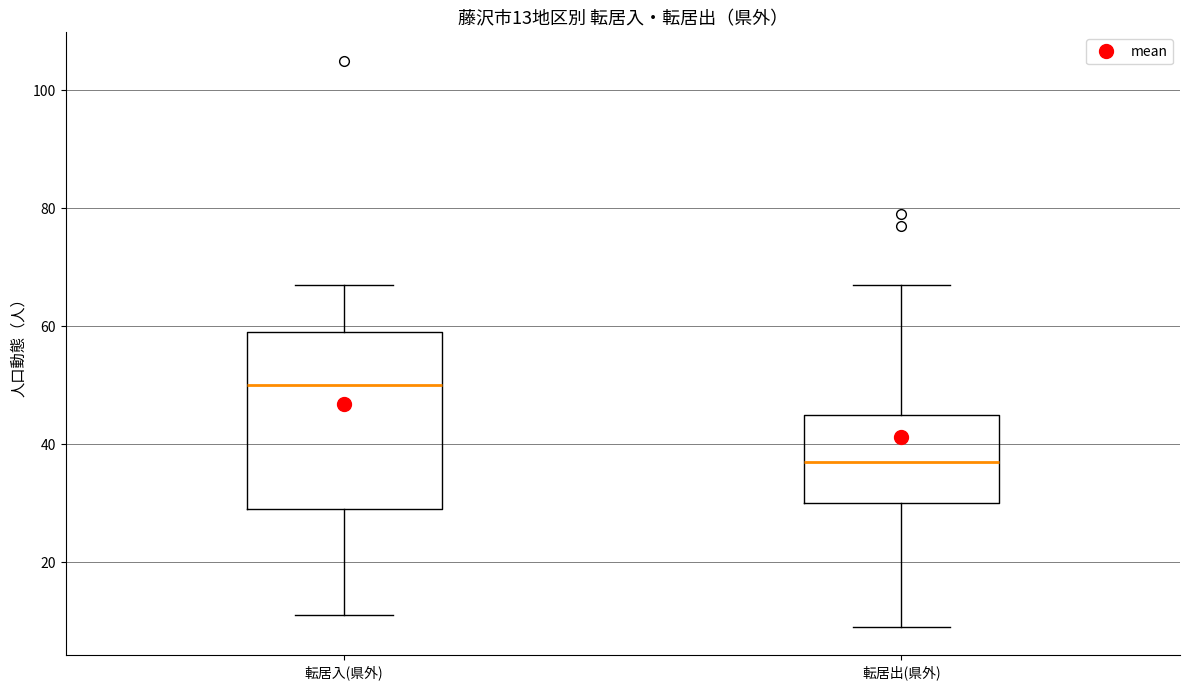

Which box is the tallest, from its lower edge to its upper edge?

転居入(県外)